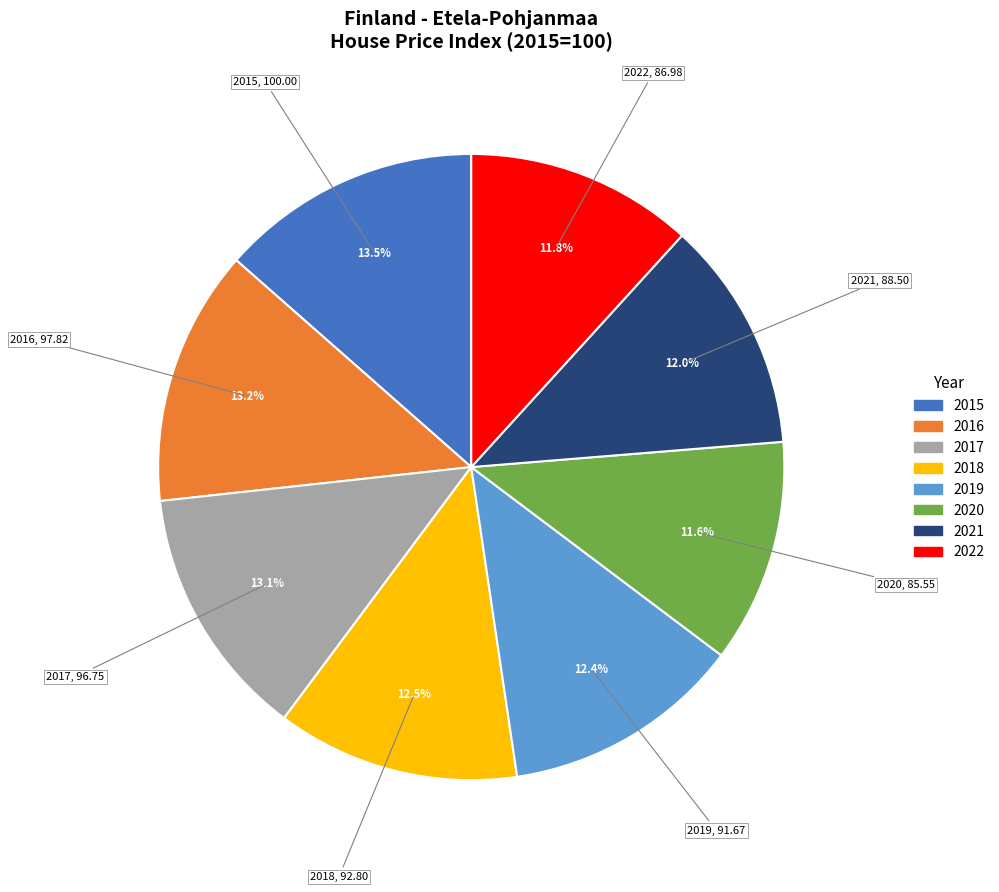

To the nearest percent, what portion does 2017 represent?

13%